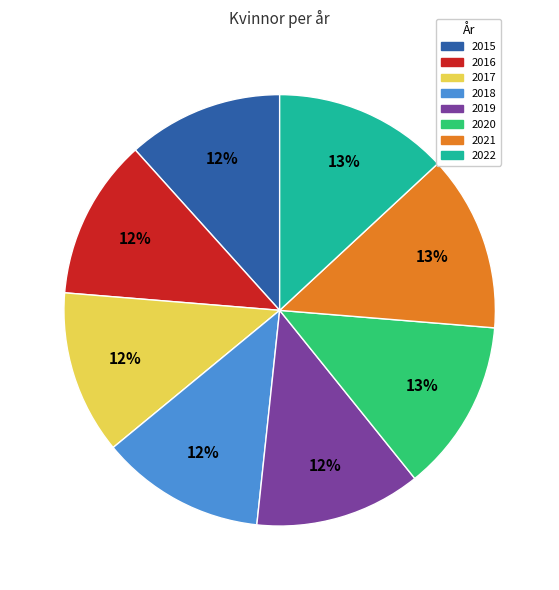

Is it true that 2019 is 21% of the pie?

False